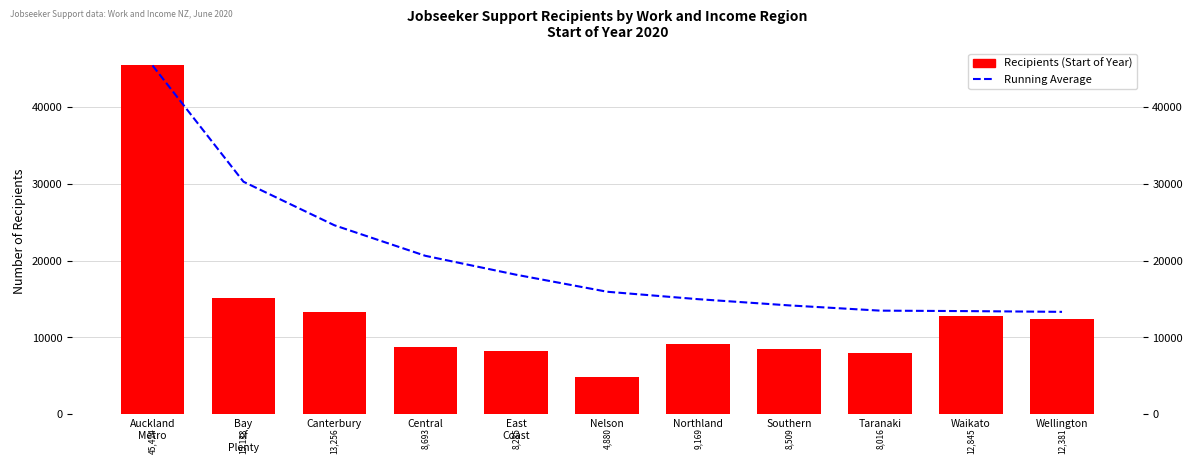

What are all the series names shown in the legend?

Running Average, Recipients (Start of Year)